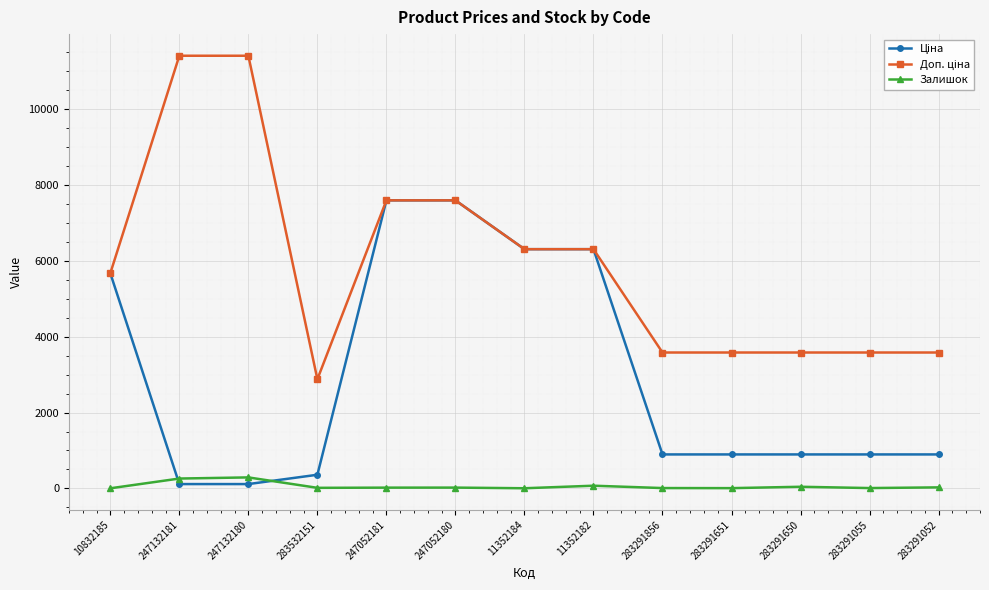

The value of Залишок at 247132180 is 290.0. True or false?

True